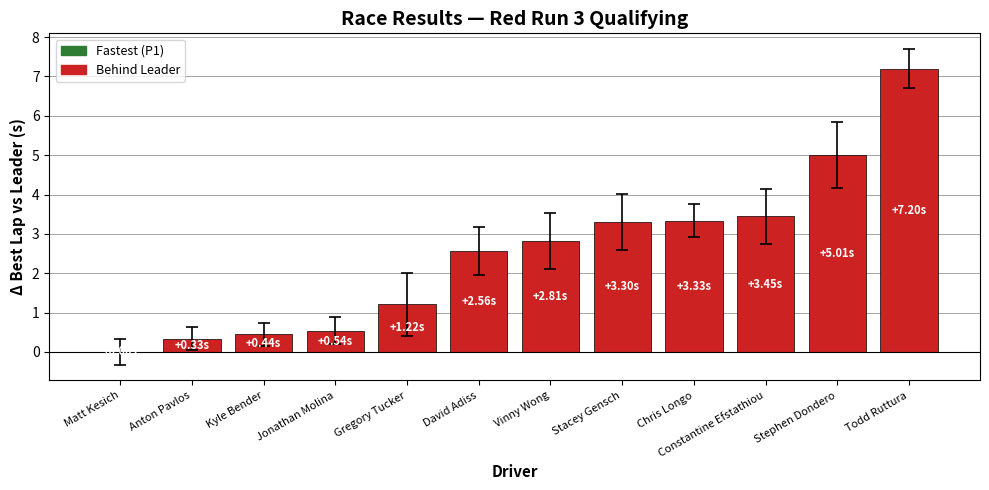

At which category does the chart reach its peak across all series?

Todd Ruttura